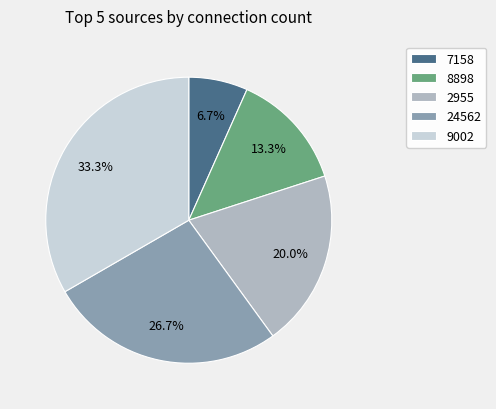

Rank the categories by value from highest to lowest.

9002, 24562, 2955, 8898, 7158